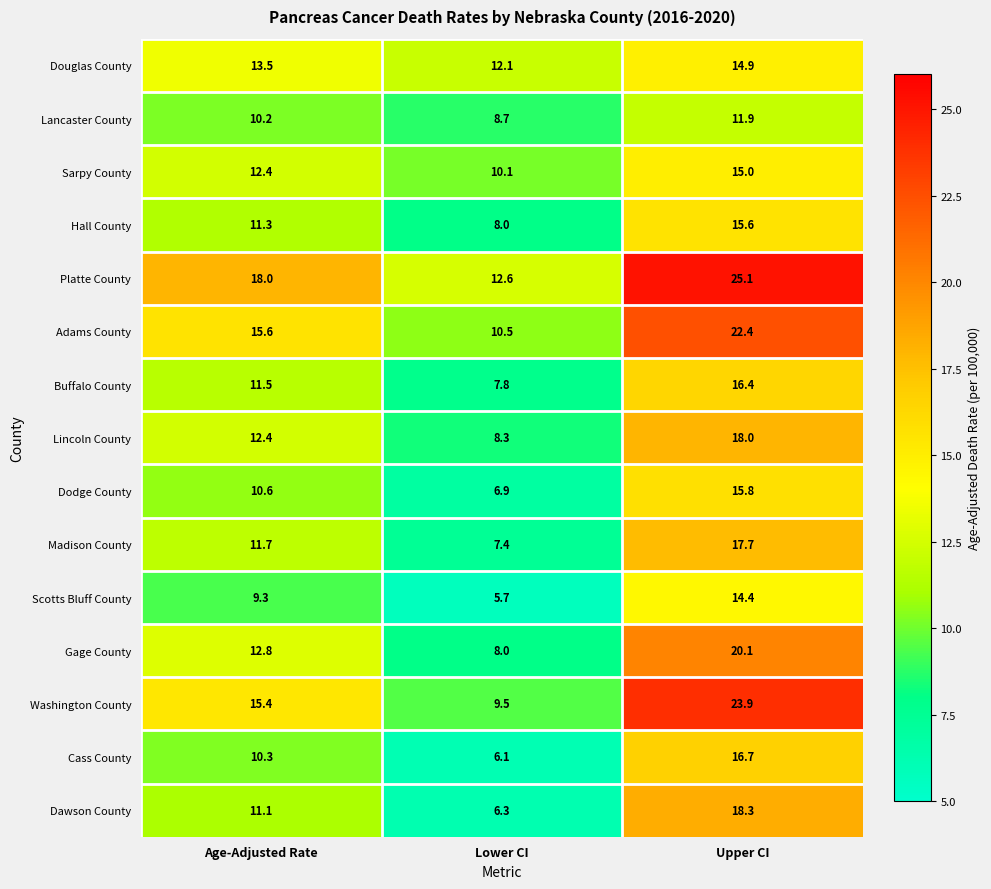

List the series in order of their peak value, highest first.

Platte County, Washington County, Adams County, Gage County, Dawson County, Lincoln County, Madison County, Cass County, Buffalo County, Dodge County, Hall County, Sarpy County, Douglas County, Scotts Bluff County, Lancaster County